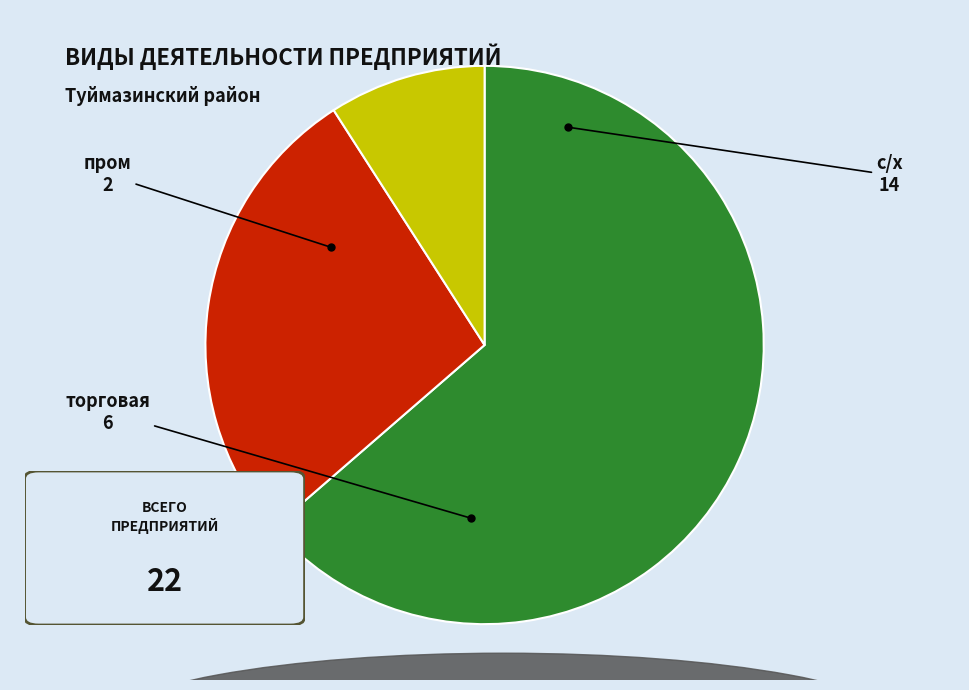

Is there any slice that represents more than half of the pie?

Yes